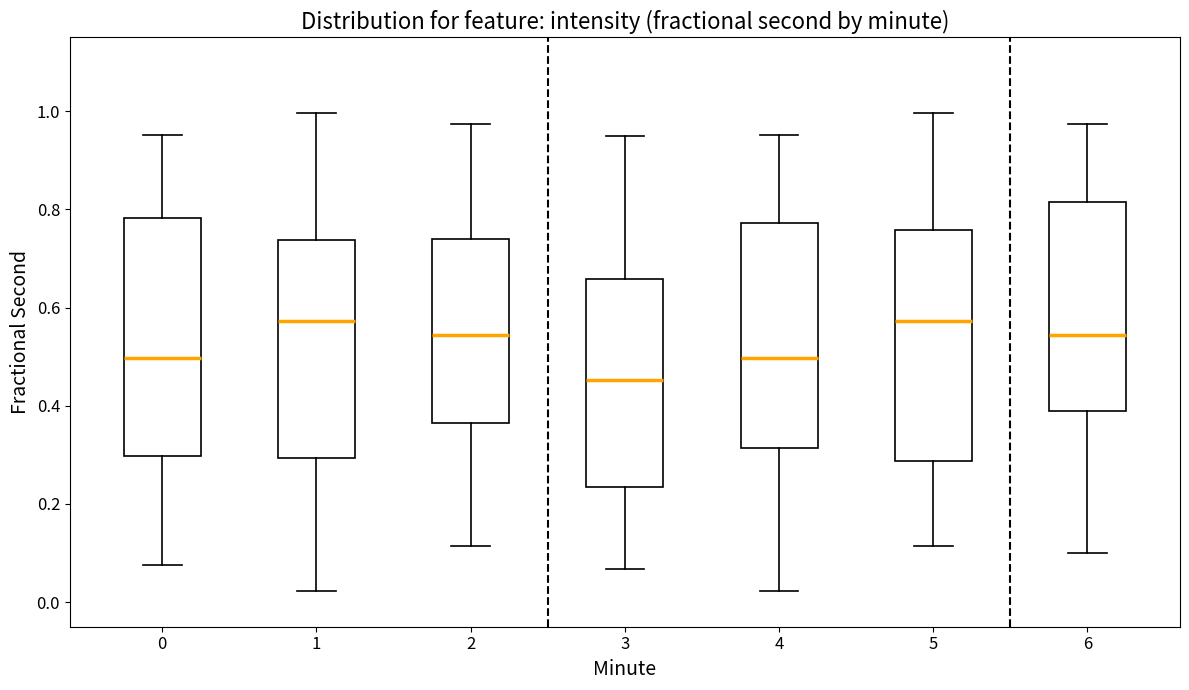

Reading left to right, read every box against the y-axis: the position of its median line, the range the box covers, and the ends of its whiskers. The values are not printed on the chart, so give them approximately, as read against the axis.

0: median 0.50, box 0.30 to 0.78, whiskers 0.08 to 0.96
1: median 0.58, box 0.30 to 0.74, whiskers 0.02 to 1.00
2: median 0.54, box 0.36 to 0.74, whiskers 0.12 to 0.98
3: median 0.46, box 0.24 to 0.66, whiskers 0.06 to 0.96
4: median 0.50, box 0.32 to 0.78, whiskers 0.02 to 0.96
5: median 0.58, box 0.28 to 0.76, whiskers 0.12 to 1.00
6: median 0.54, box 0.38 to 0.82, whiskers 0.10 to 0.98